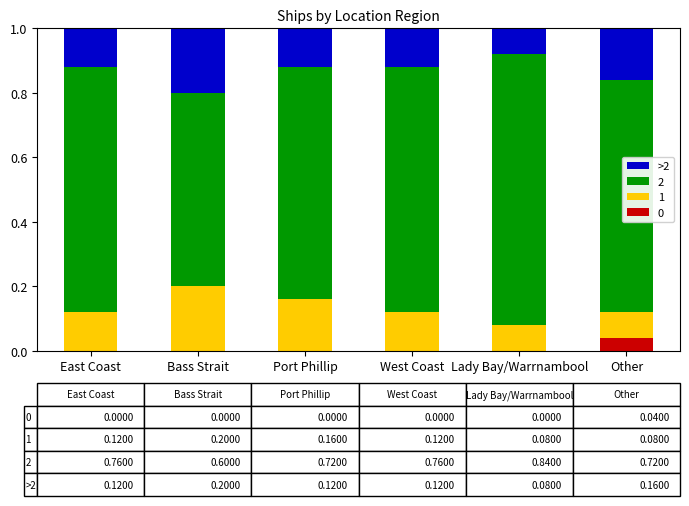

At which label does 0 reach its peak?

Other